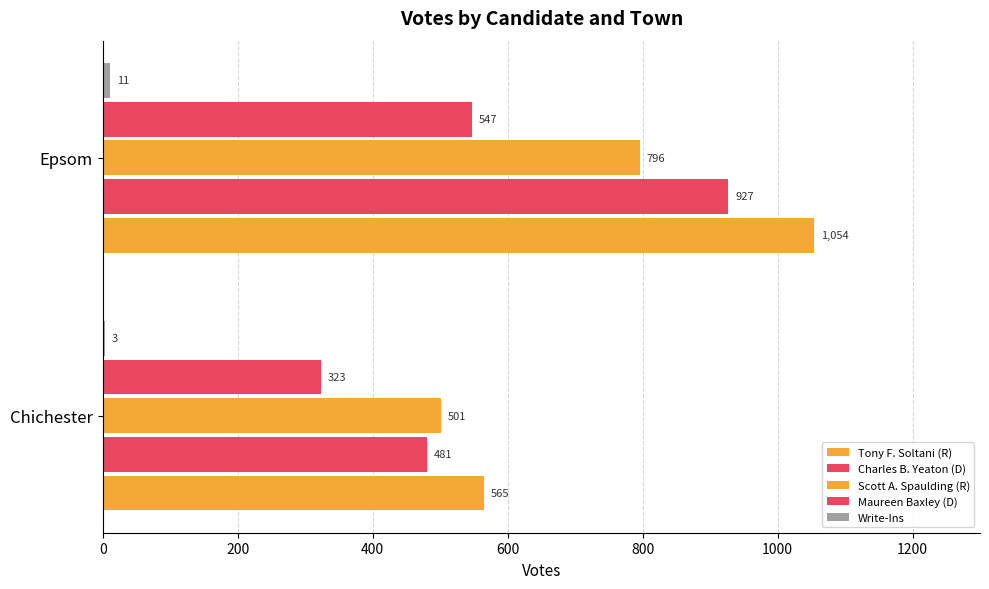

How many categories are shown in the chart?

2